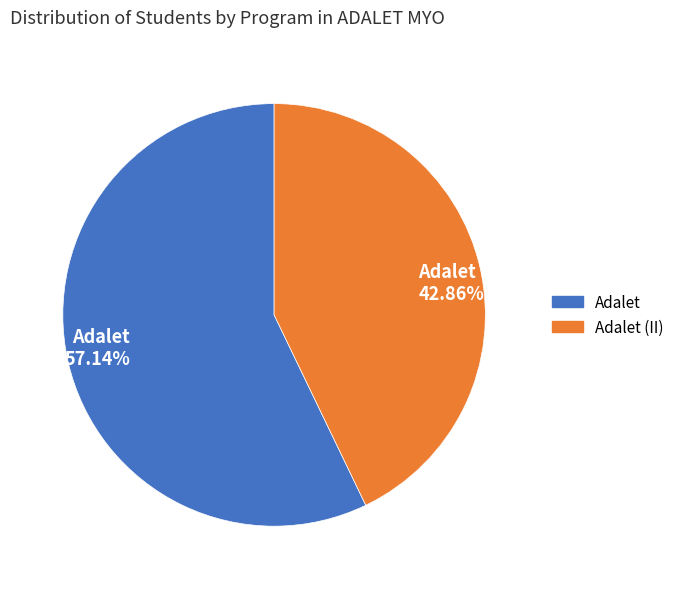

Which slice is the largest?

Adalet 57.14%